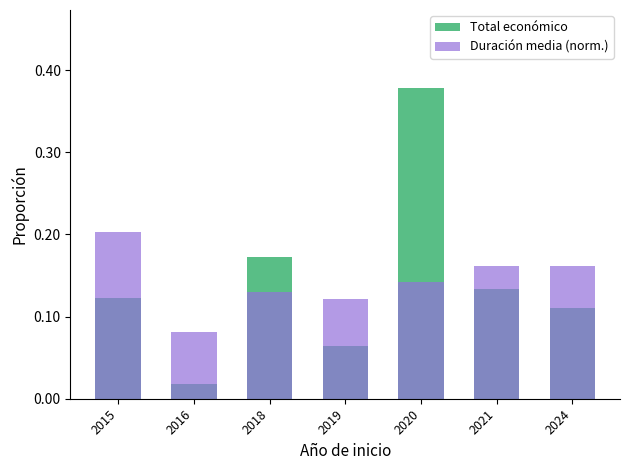

What is the value of the Total económico bar at the 3rd from the left?

0.2